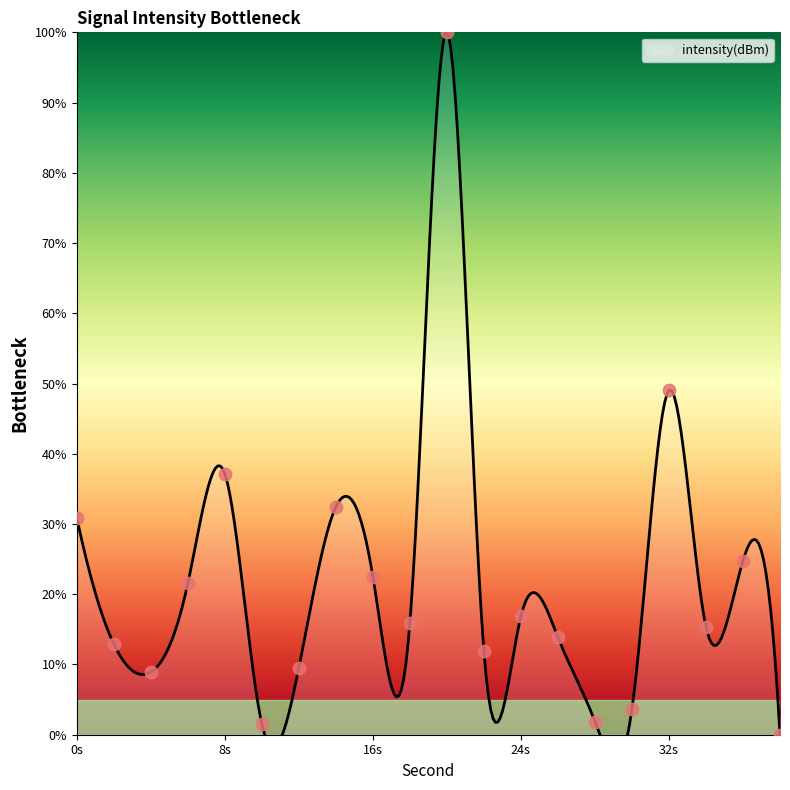

What is the change in value from 22 to 34?

+3.5